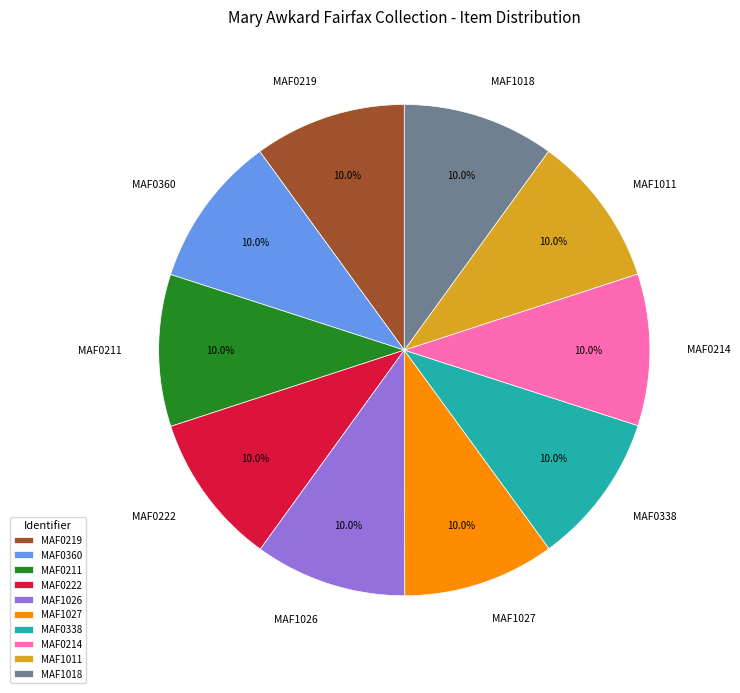

Is the sum of MAF1026 and MAF1011 greater than half?

No